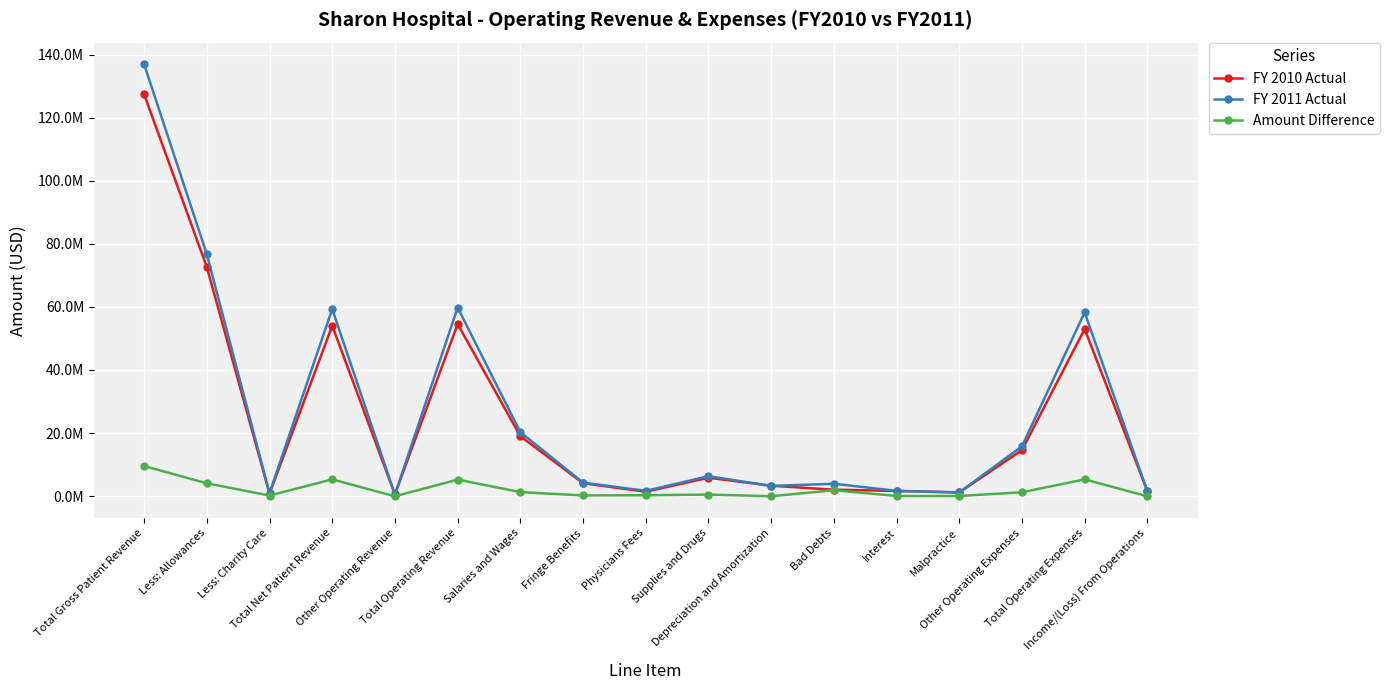

What are all the series names shown in the legend?

FY 2010 Actual, FY 2011 Actual, Amount Difference